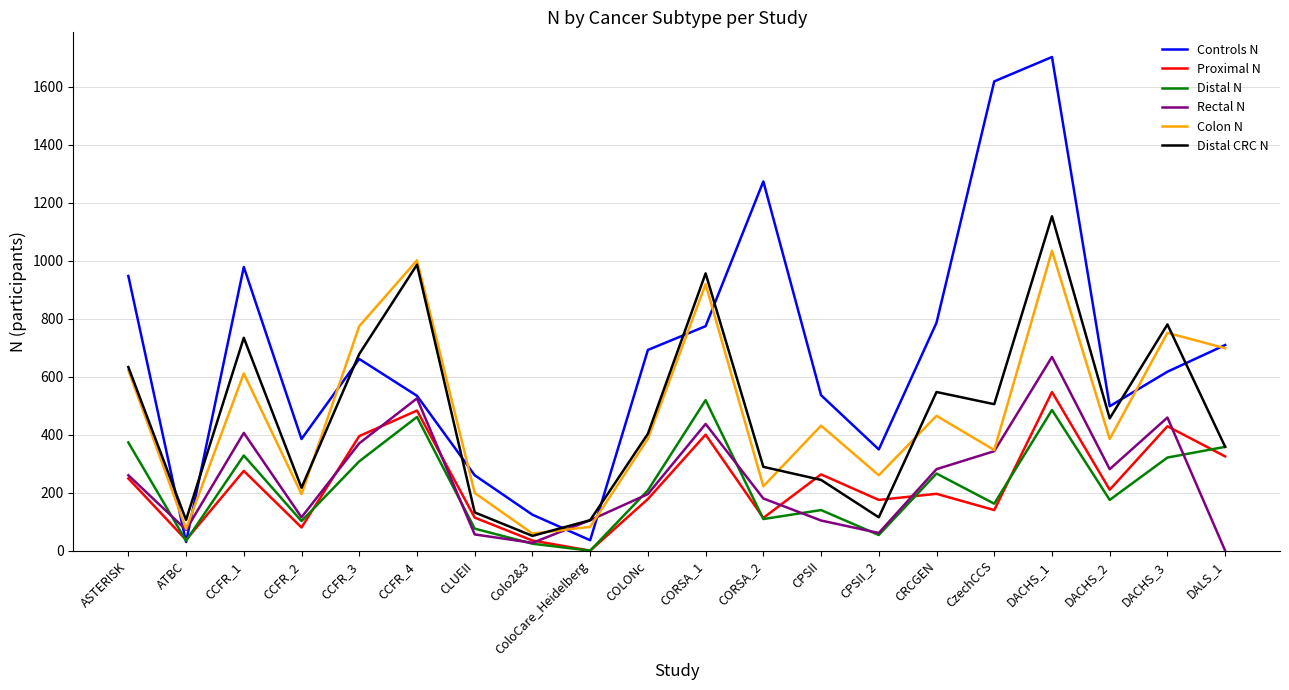

Which category has the lowest value in the Distal CRC N series?

Colo2&3